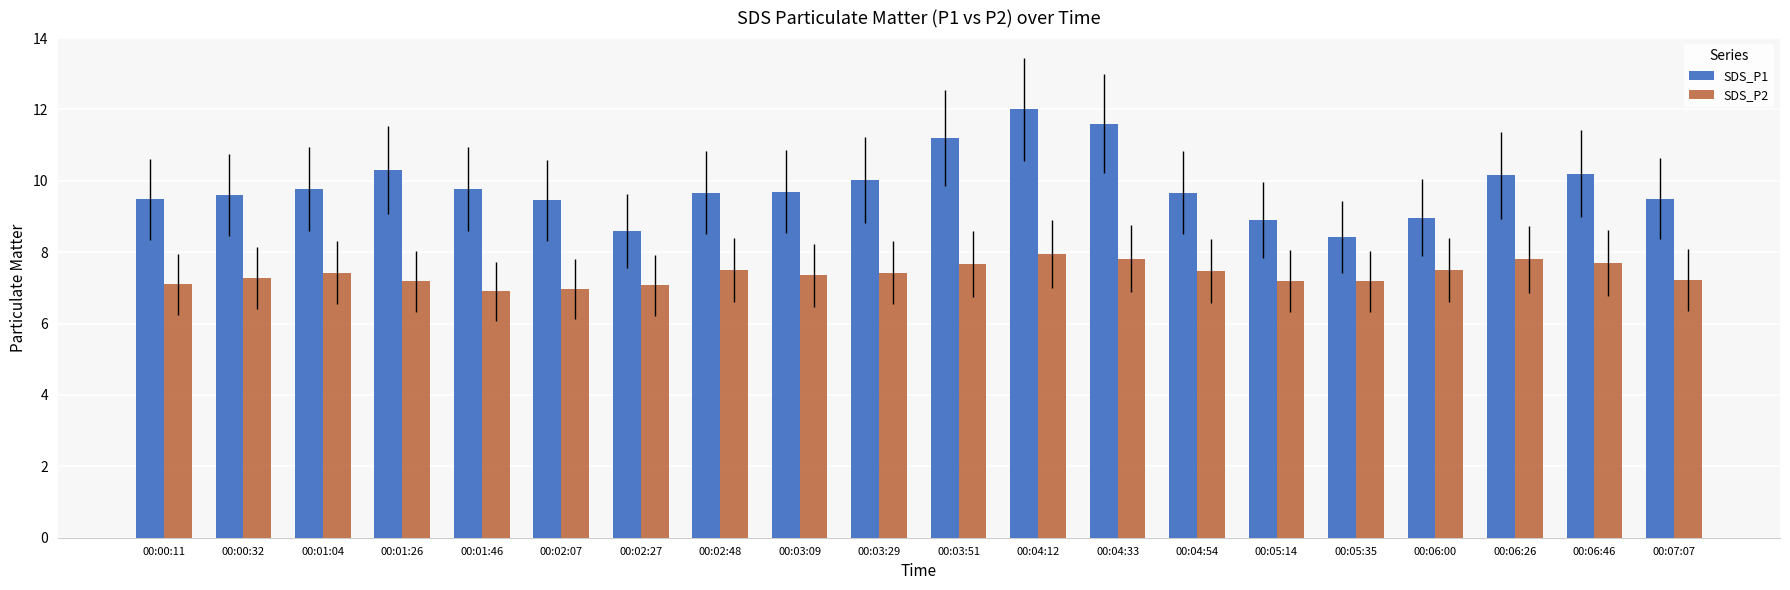

Are the bars horizontal?

No